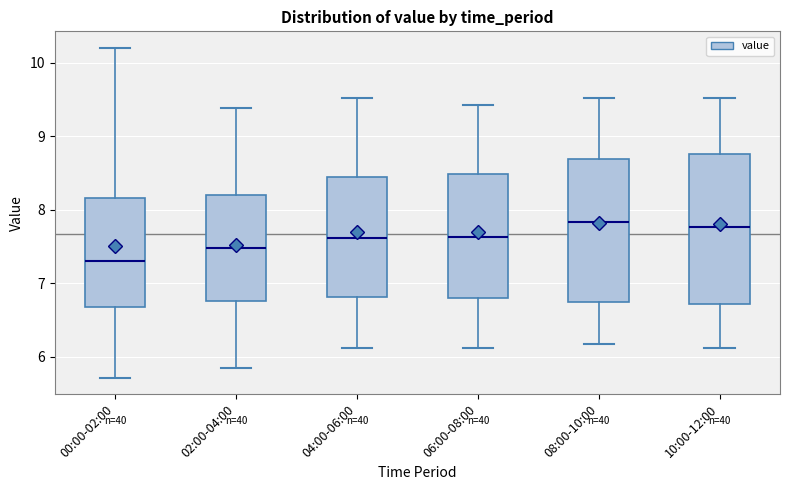

Where does the lower whisker of the box for 08:00-10:00 end on the y-axis? The values are not printed on the chart, so give them approximately, as read against the axis.

6.2